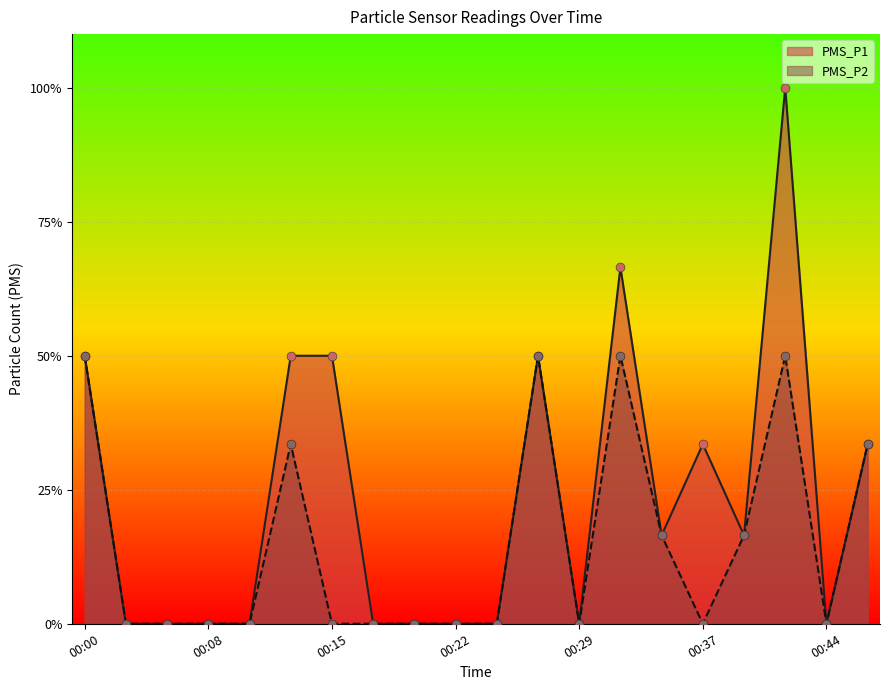

Which series reaches the minimum Y coordinate?

PMS_P1